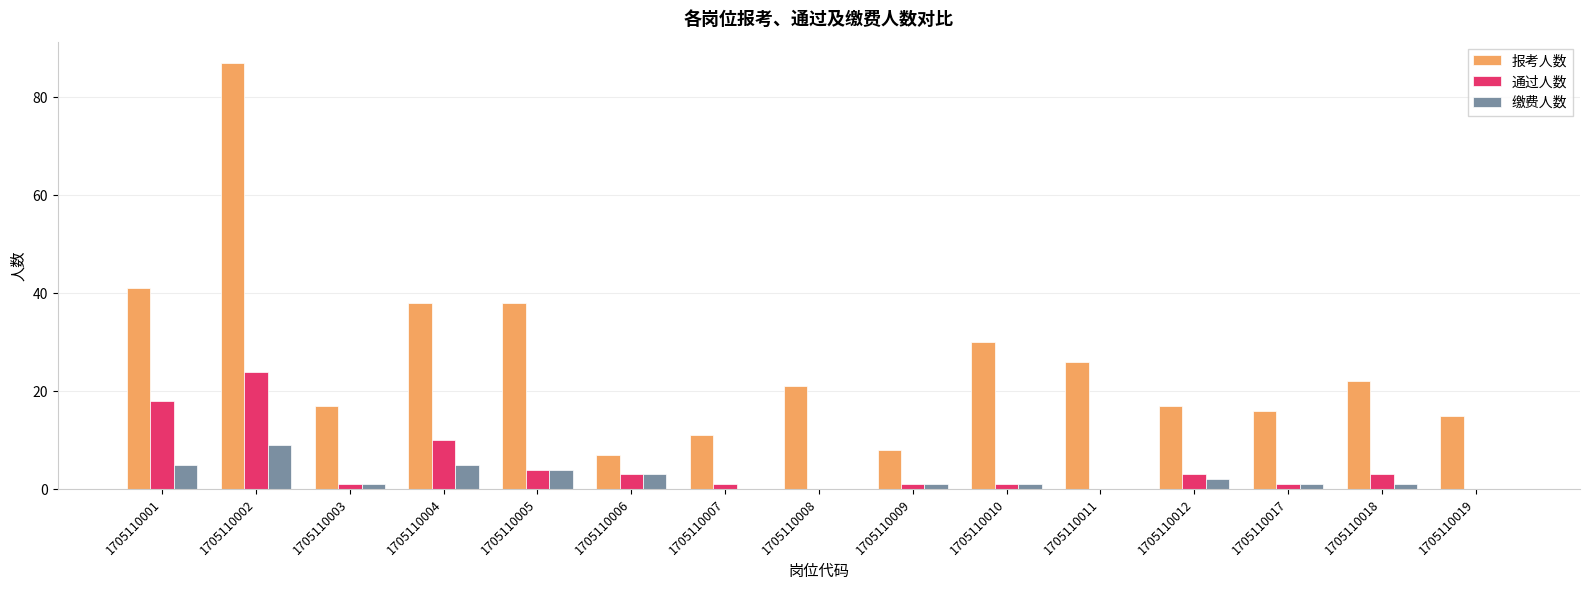

What is the sum of all 缴费人数 values?

33